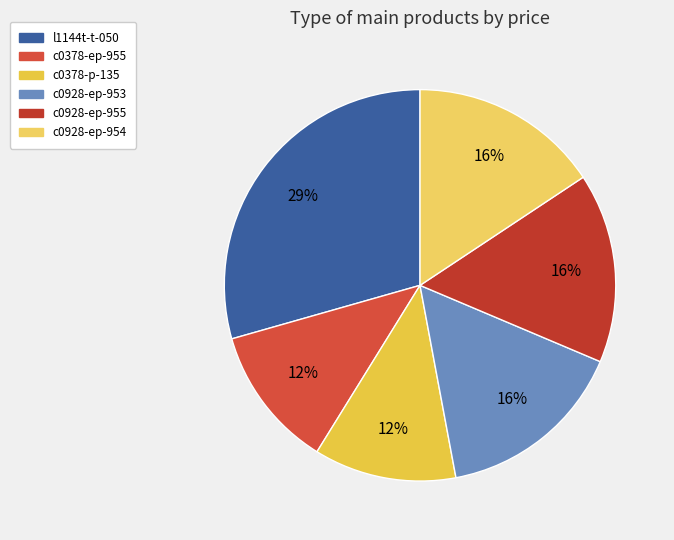

What percentage is the l1144t-t-050 slice, to the nearest percent?

29%